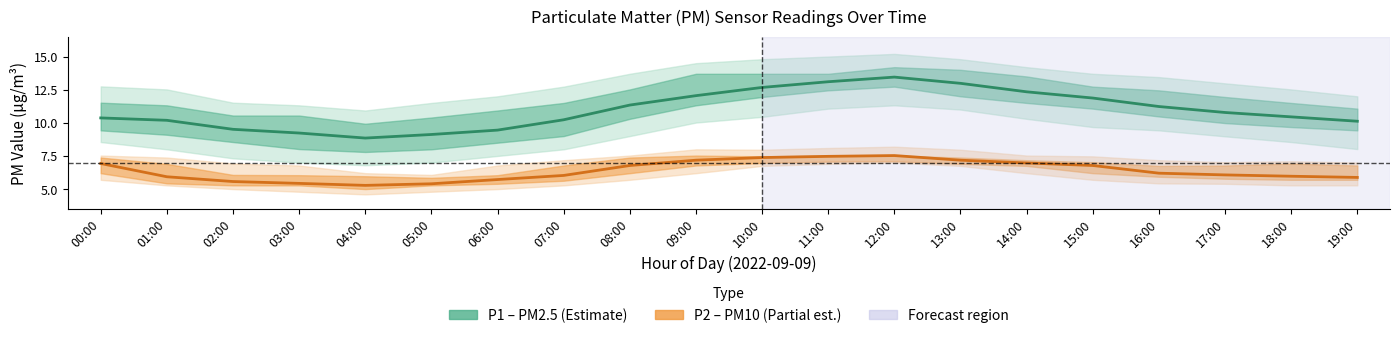

At which category does P1 (mean) reach its first local peak?

12:00